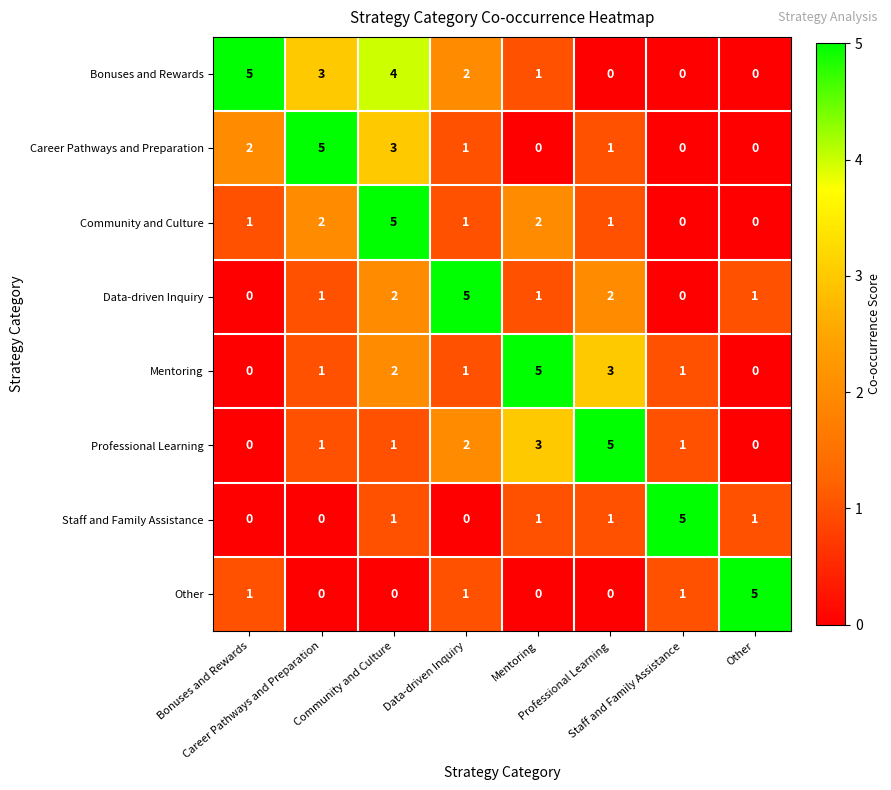

At how many categories does at least one series exceed 4?

8